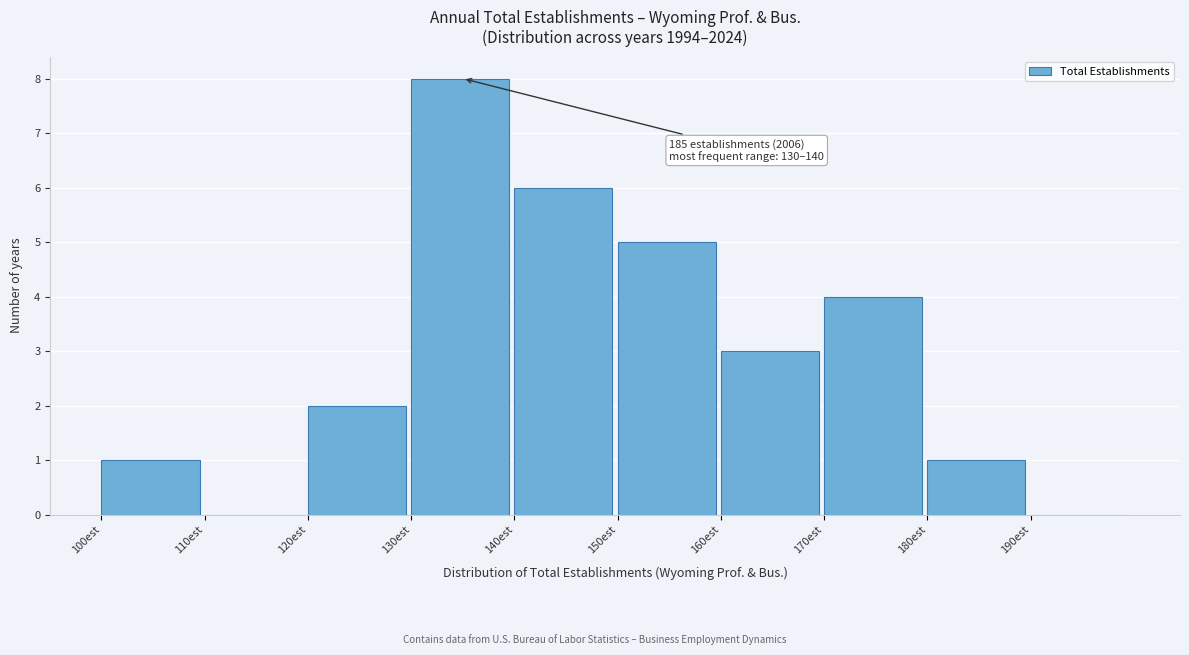

Over which range of the x-axis is the bar tallest?

130 to 140